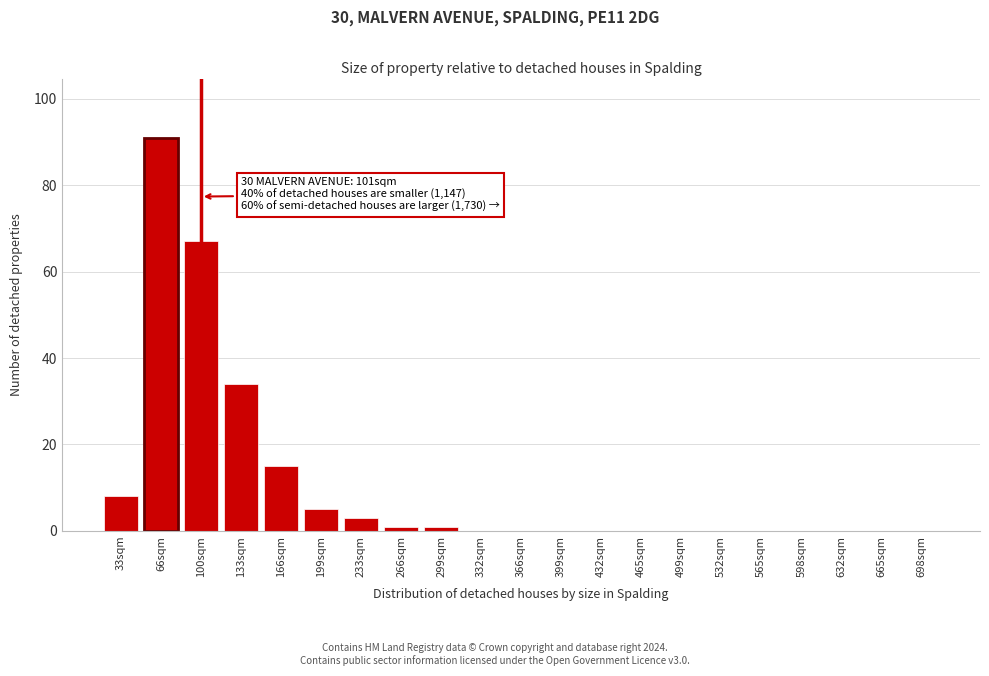

Reading right to left, list all the values displayed in this chart.

698sqm=0	665sqm=0	632sqm=0	598sqm=0	565sqm=0	532sqm=0	499sqm=0	465sqm=0	432sqm=0	399sqm=0	366sqm=0	332sqm=0	299sqm=1	266sqm=1	233sqm=3	199sqm=5	166sqm=15	133sqm=34	100sqm=67	66sqm=91	33sqm=8